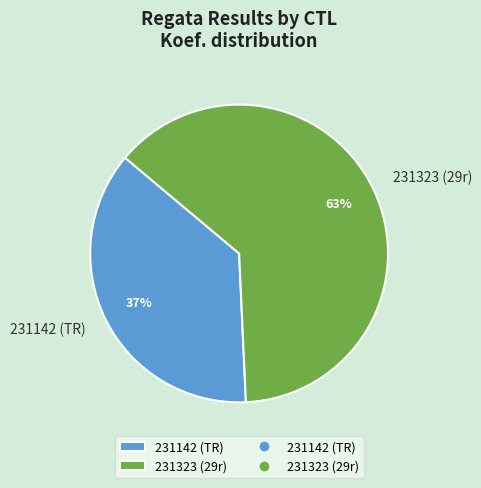

Does 231142 represent more than half of the total?

No